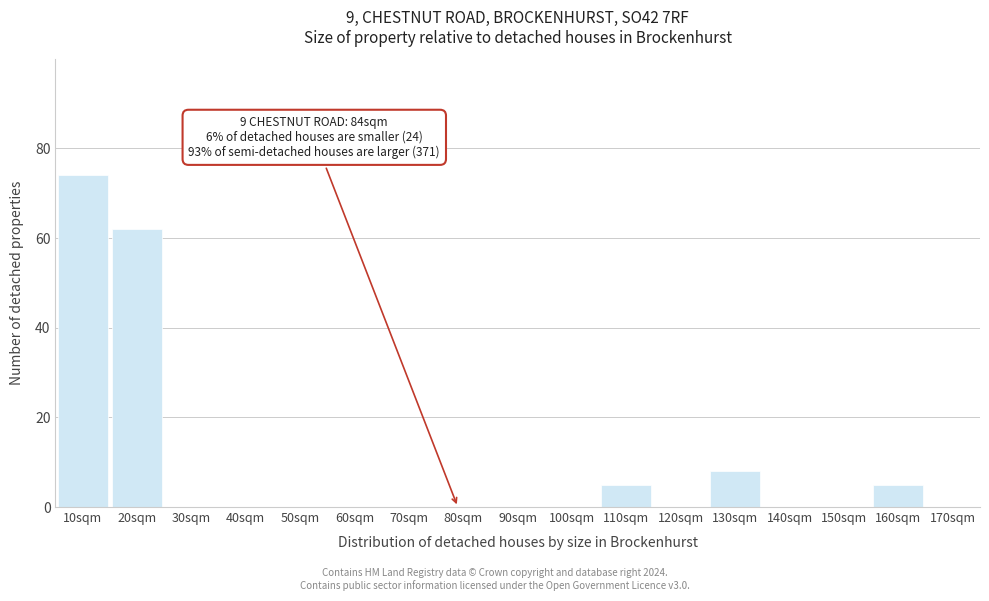

Reading left to right, what are all the values shown in this chart?

10sqm=74	20sqm=62	30sqm=0	40sqm=0	50sqm=0	60sqm=0	70sqm=0	80sqm=0	90sqm=0	100sqm=0	110sqm=5	120sqm=0	130sqm=8	140sqm=0	150sqm=0	160sqm=5	170sqm=0